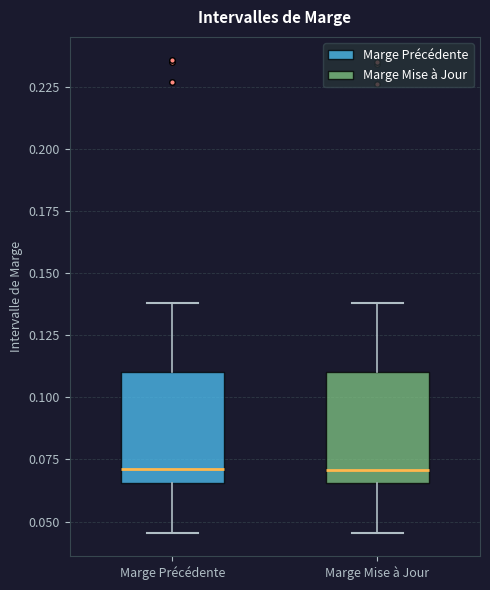

Reading left to right, read every box against the y-axis: the position of its median line, the range the box covers, and the ends of its whiskers. The values are not printed on the chart, so give them approximately, as read against the axis.

Marge Précédente: median 0.070, box 0.065 to 0.110, whiskers 0.045 to 0.140
Marge Mise à Jour: median 0.070, box 0.065 to 0.110, whiskers 0.045 to 0.140